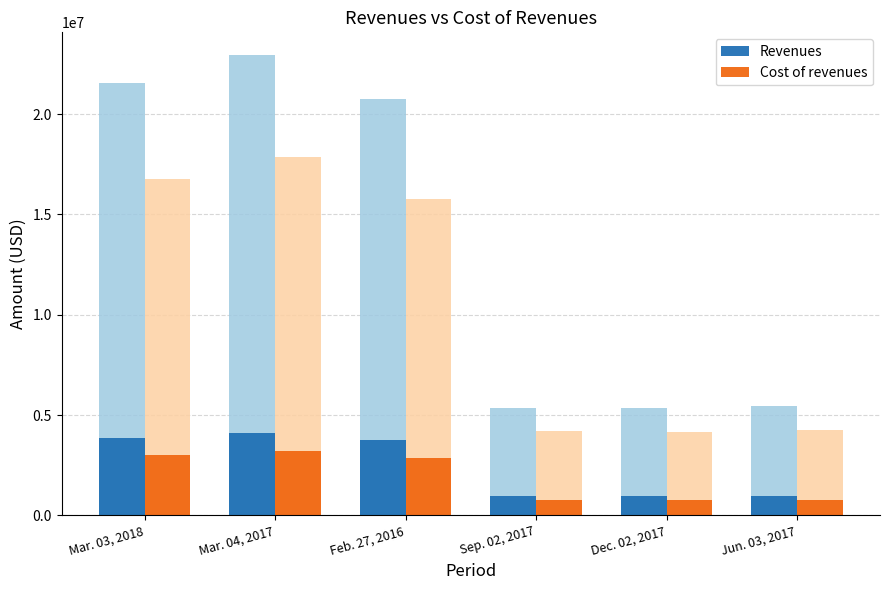

Which series has the largest total across all categories?

Revenues